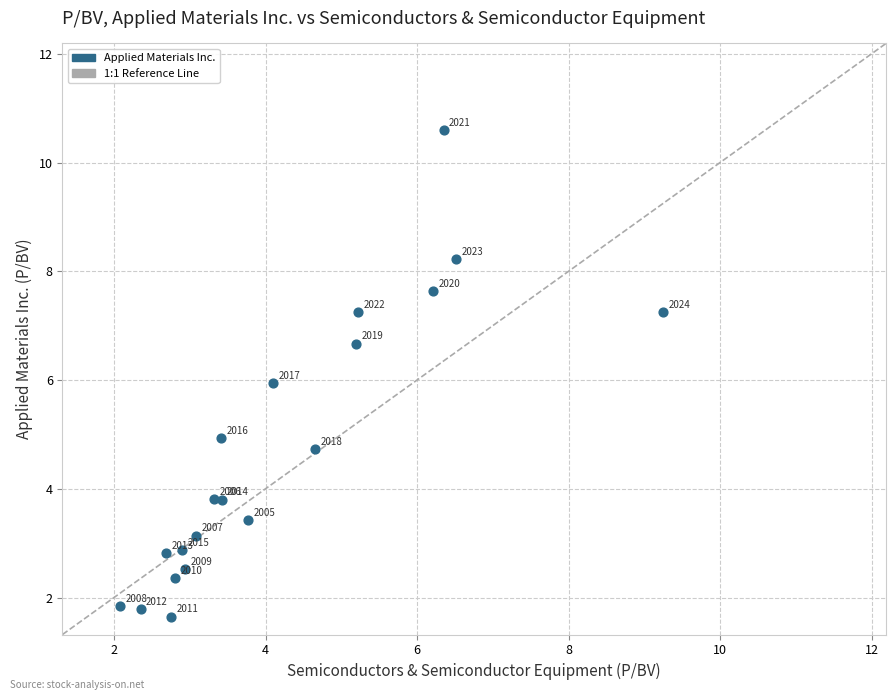

What Y value in the scatter plot is closest to 6?

5.9